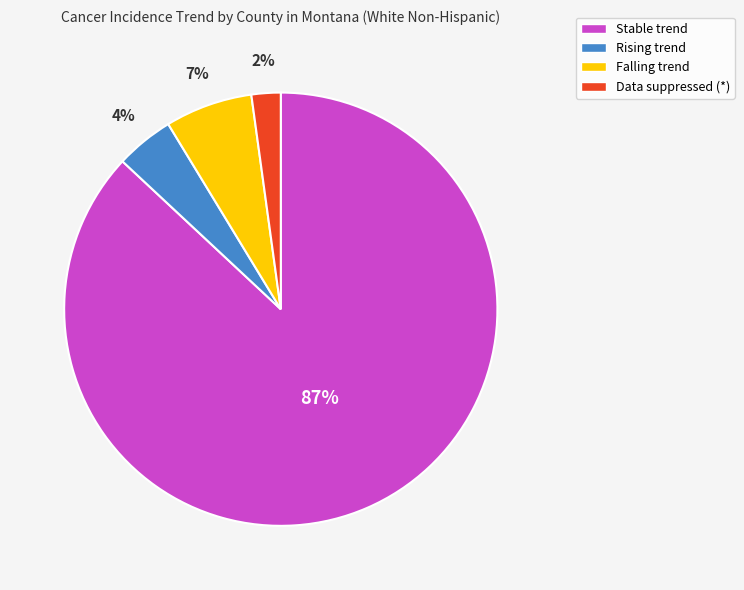

Which slice represents more than half of the pie?

Stable trend